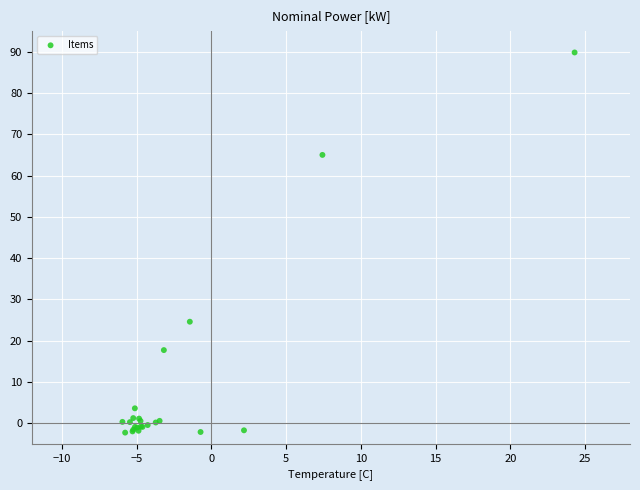

What Y value in the scatter plot is closest to 43?

24.6